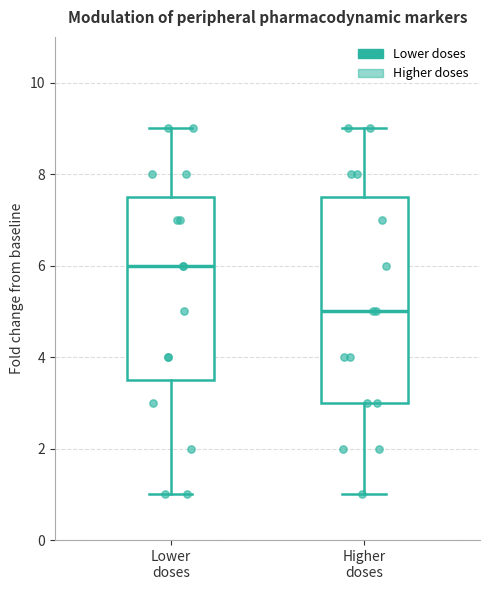

Where does the lower whisker of the box for Lower doses end on the y-axis? The values are not printed on the chart, so give them approximately, as read against the axis.

1.0